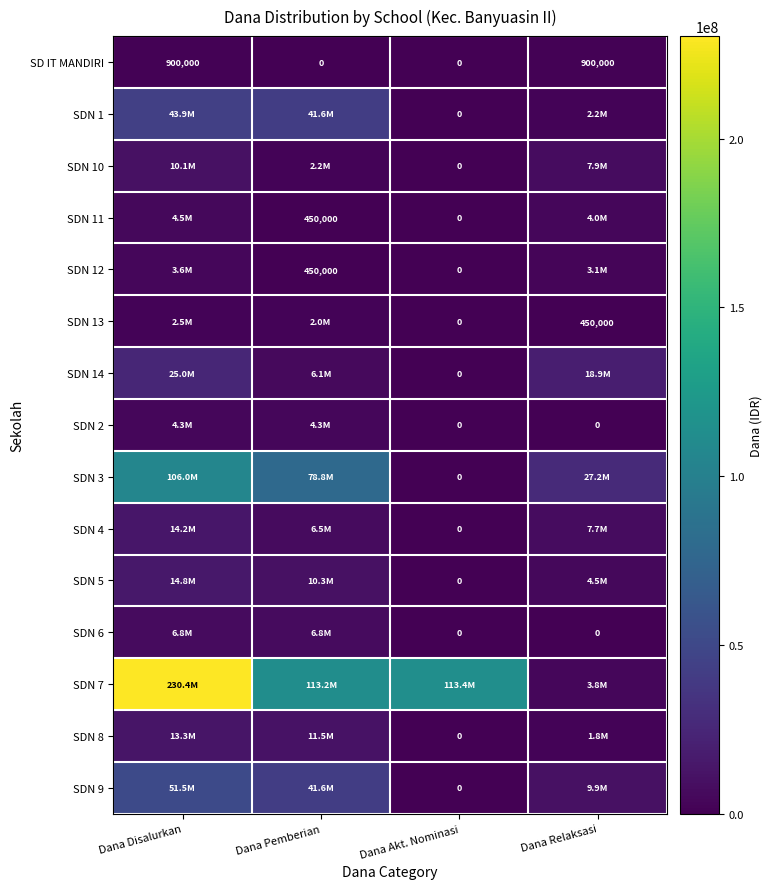

The SDN 13 series shows 450000 at Dana Relaksasi. True or false?

True